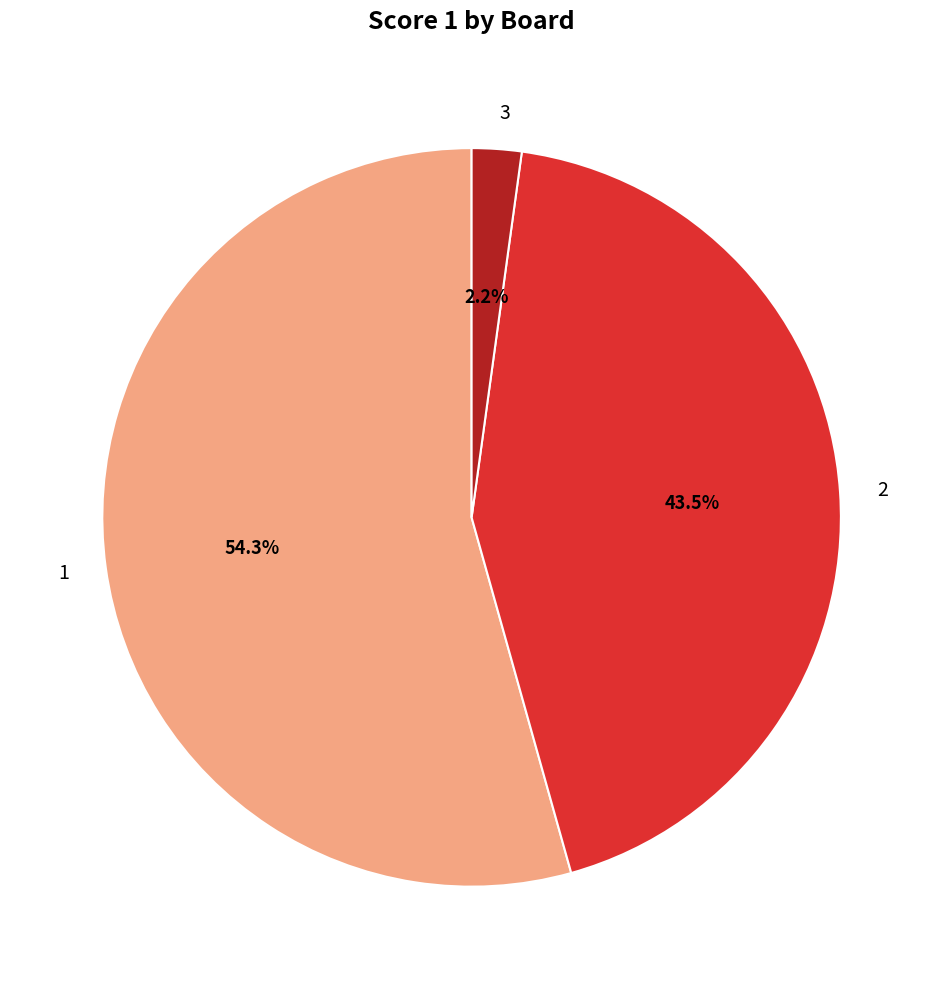

True or false: 1 accounts for 64% of the total.

False